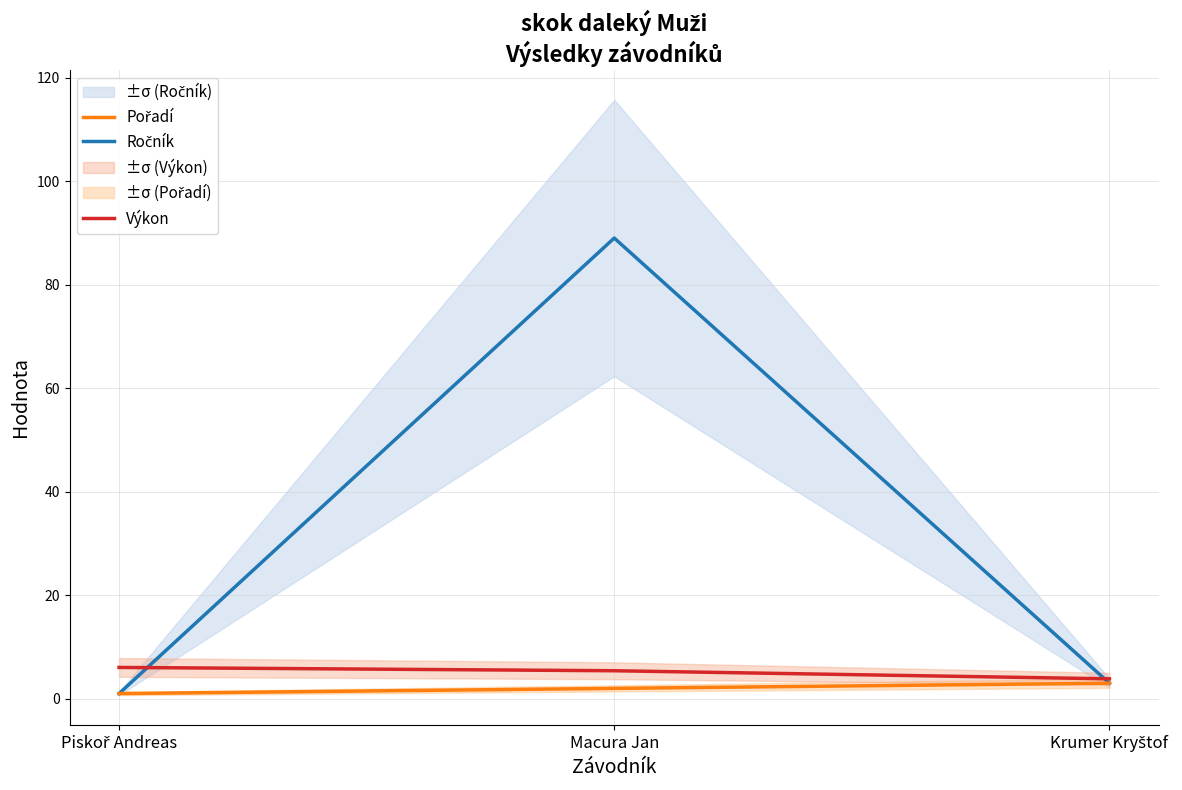

How many data points does each series have?

3